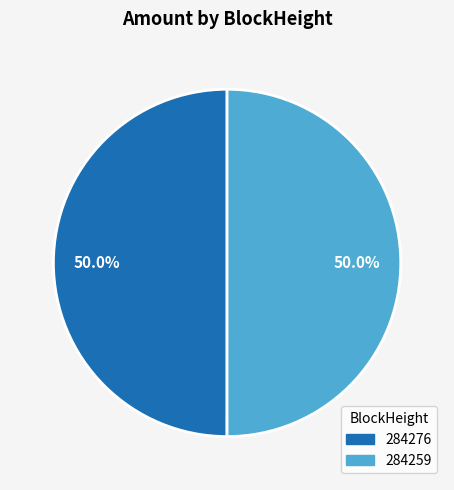

To the nearest percent, what is the difference between the 284259 and 284276 slice percentages?

0%